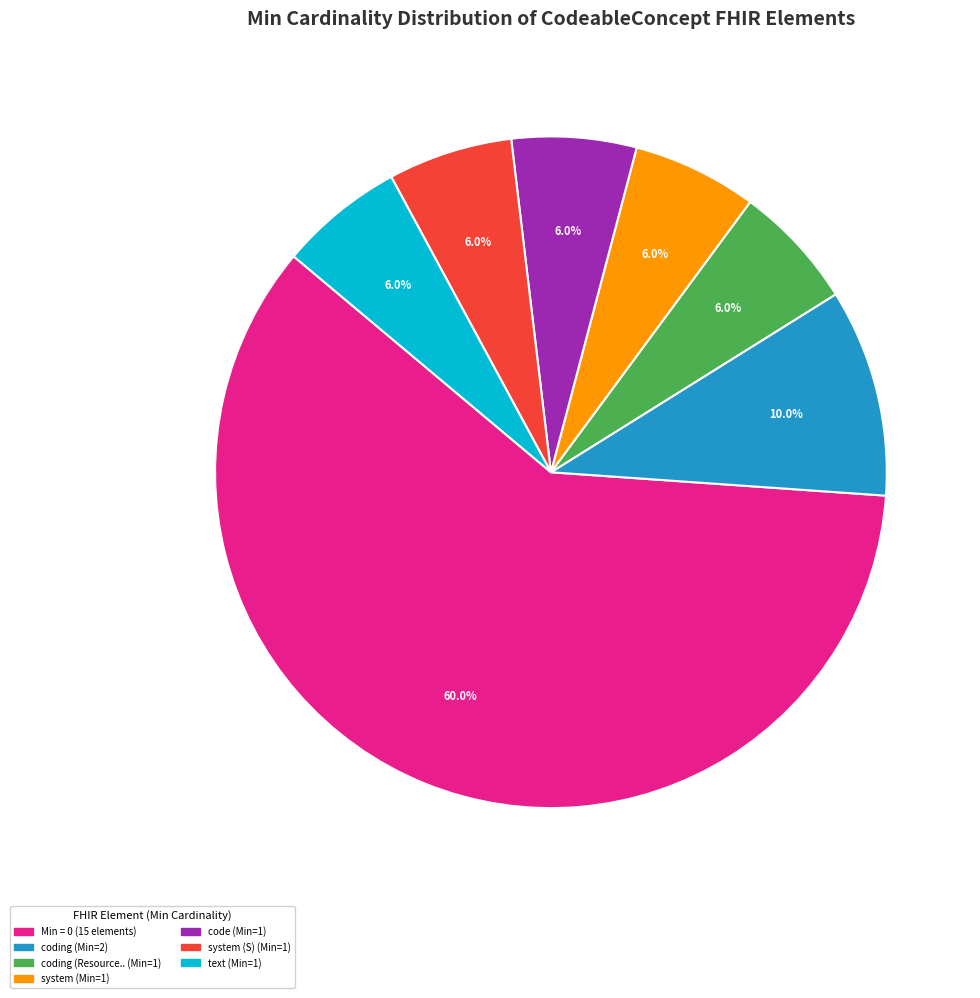

Does any single category account for the majority?

Yes